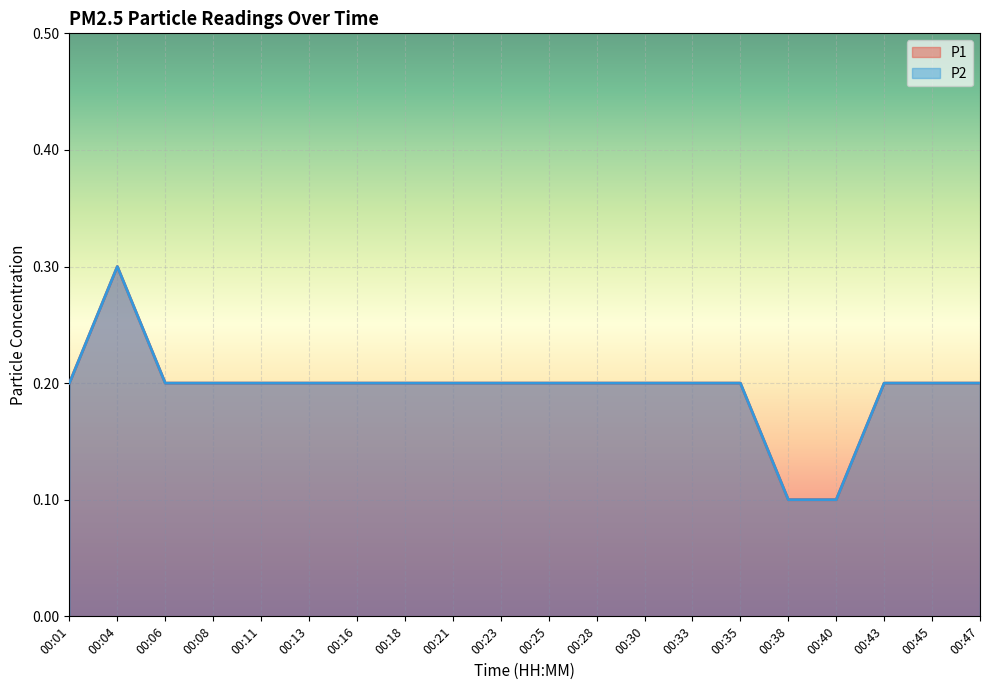

At which label does P1 reach its peak?

00:04